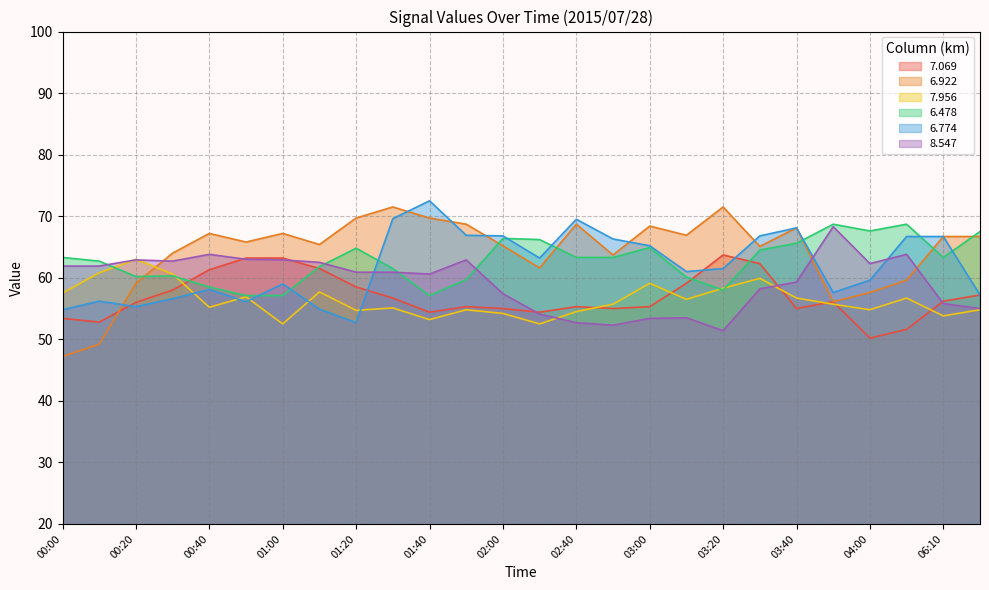

Is the value of   6.478 at 00:40 greater than the value of   8.547 at 01:10?

No